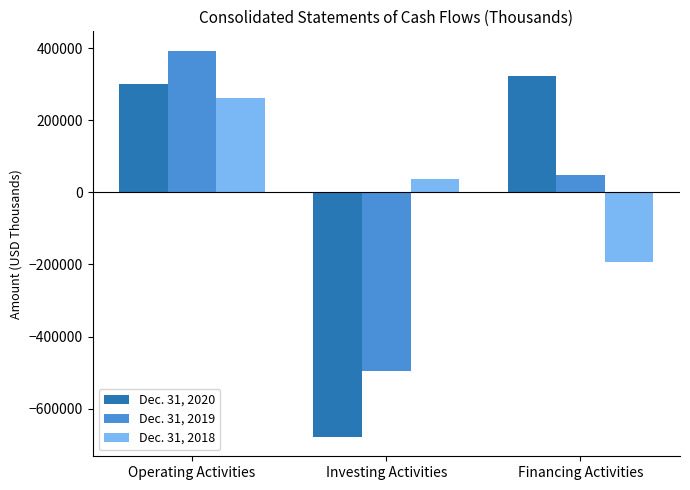

How many bars are there in total?

9